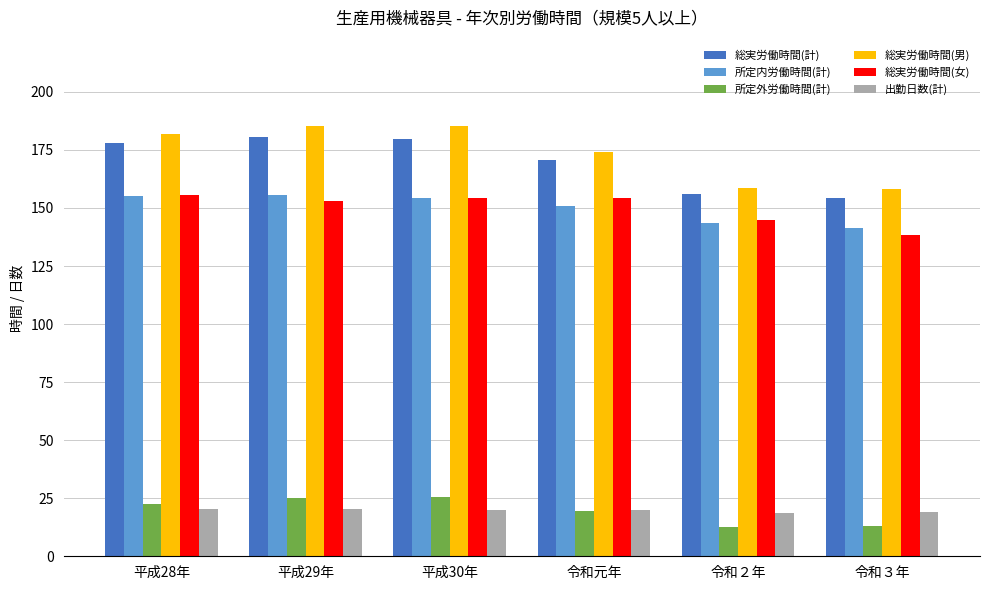

What is the maximum value shown in the chart?

185.4